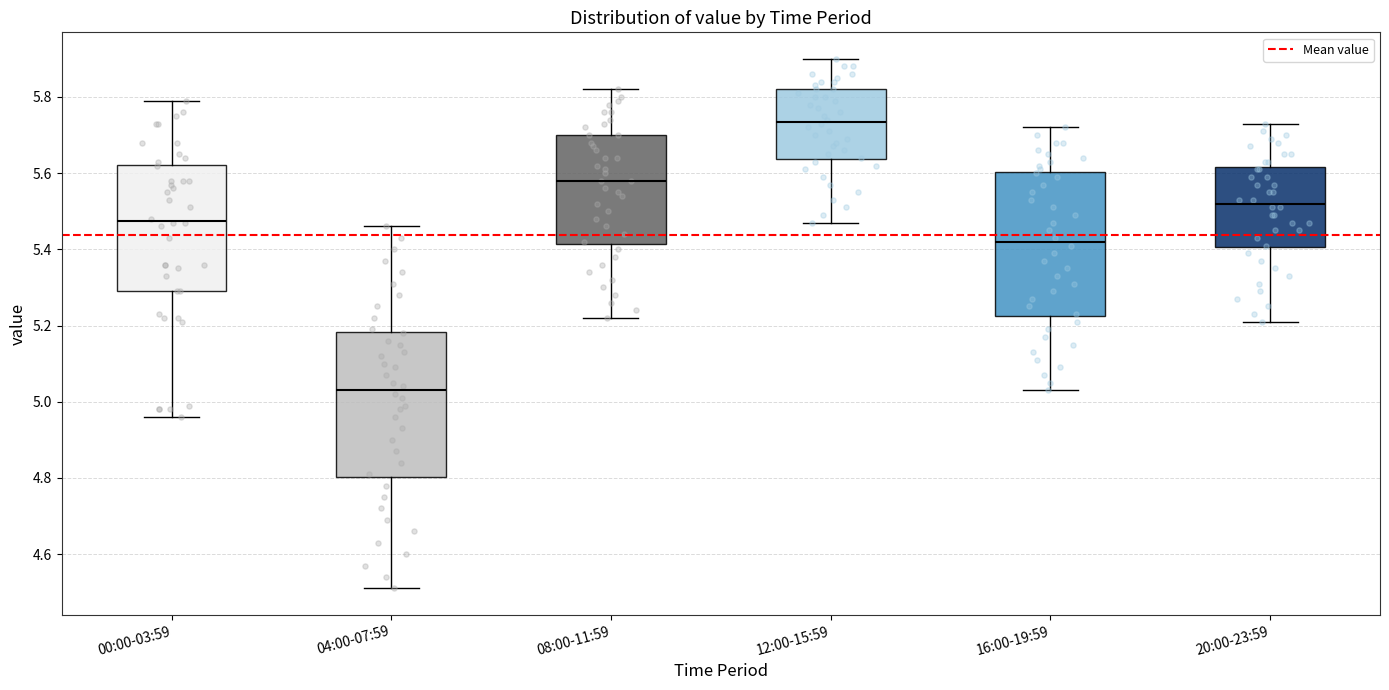

Where does the upper whisker of the box for 16:00-19:59 end on the y-axis? The values are not printed on the chart, so give them approximately, as read against the axis.

5.72